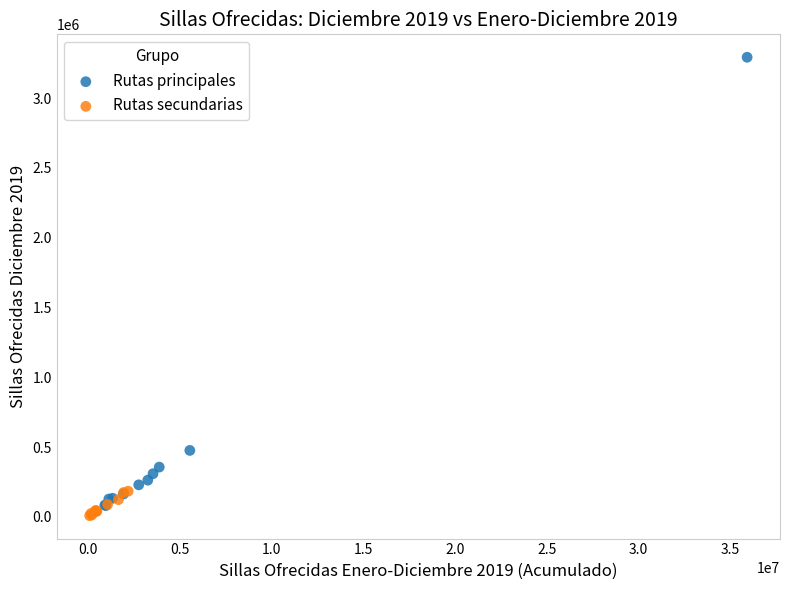

Which series has the largest Y range (max minus min)?

Rutas principales